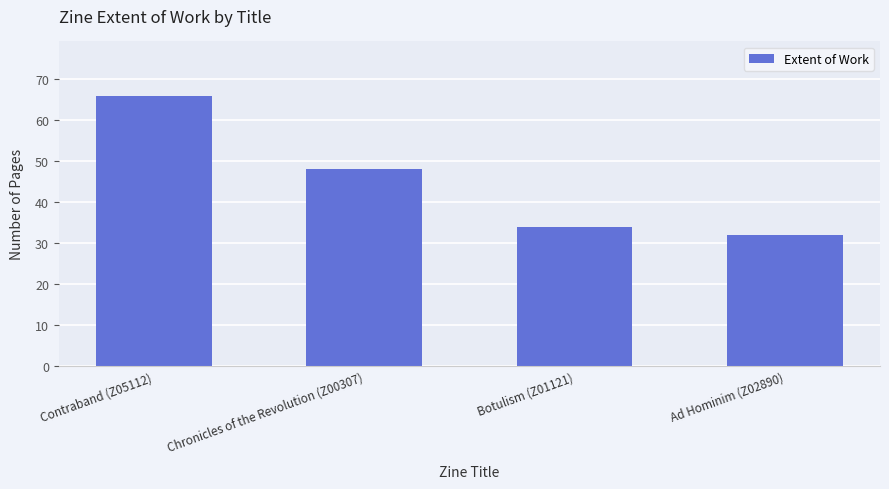

What position from the left is Contraband (Z05112)?

1